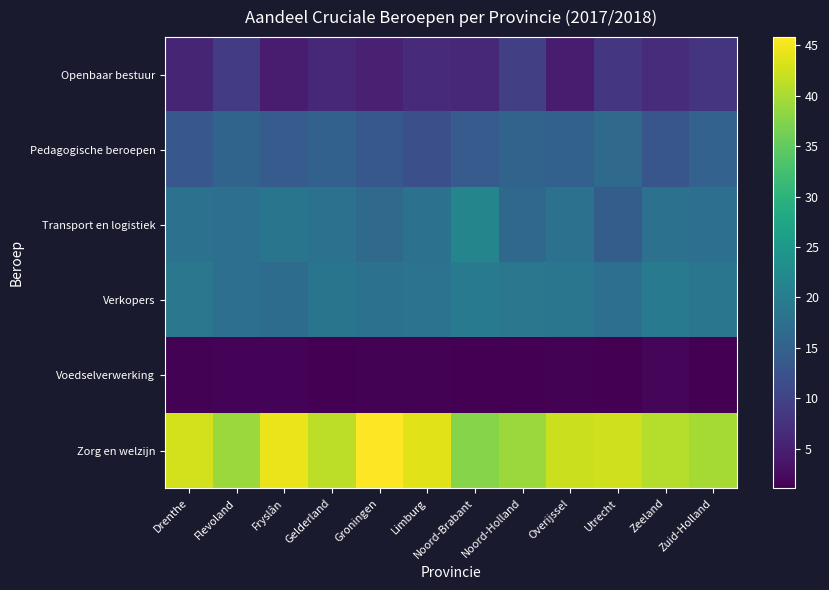

Which has a higher value, Noord-Brabant or Zuid-Holland?

Zuid-Holland